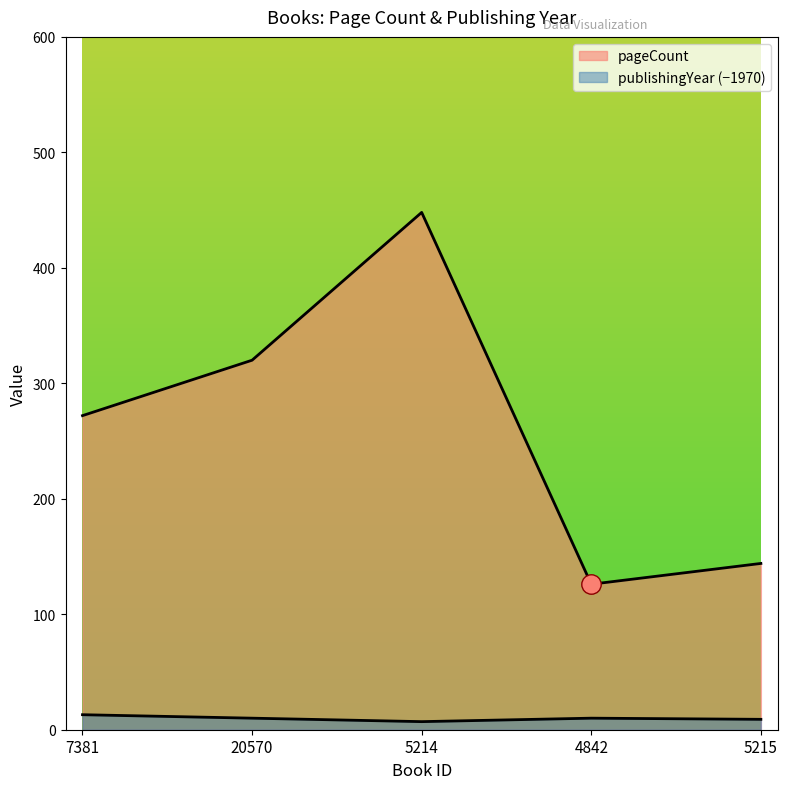

List the labels in order of publishingYear value, largest first.

7381, 20570, 4842, 5215, 5214